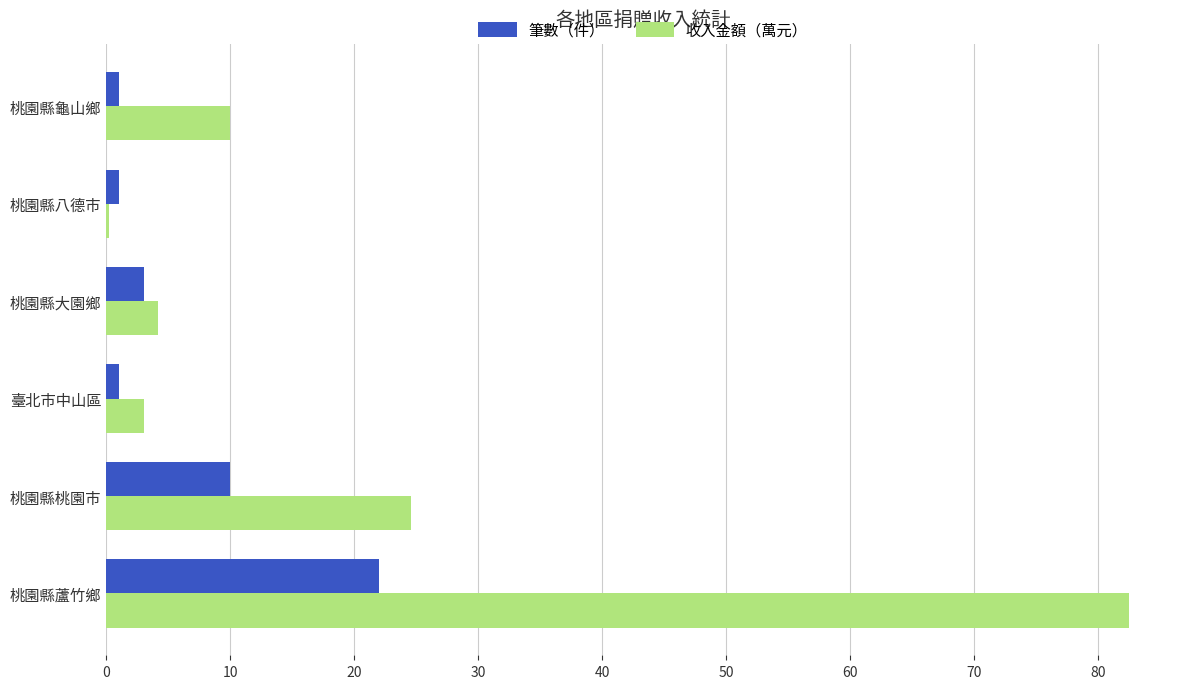

Which series changed the most between 桃園縣桃園市 and 桃園縣八德市?

收入金額（萬元）